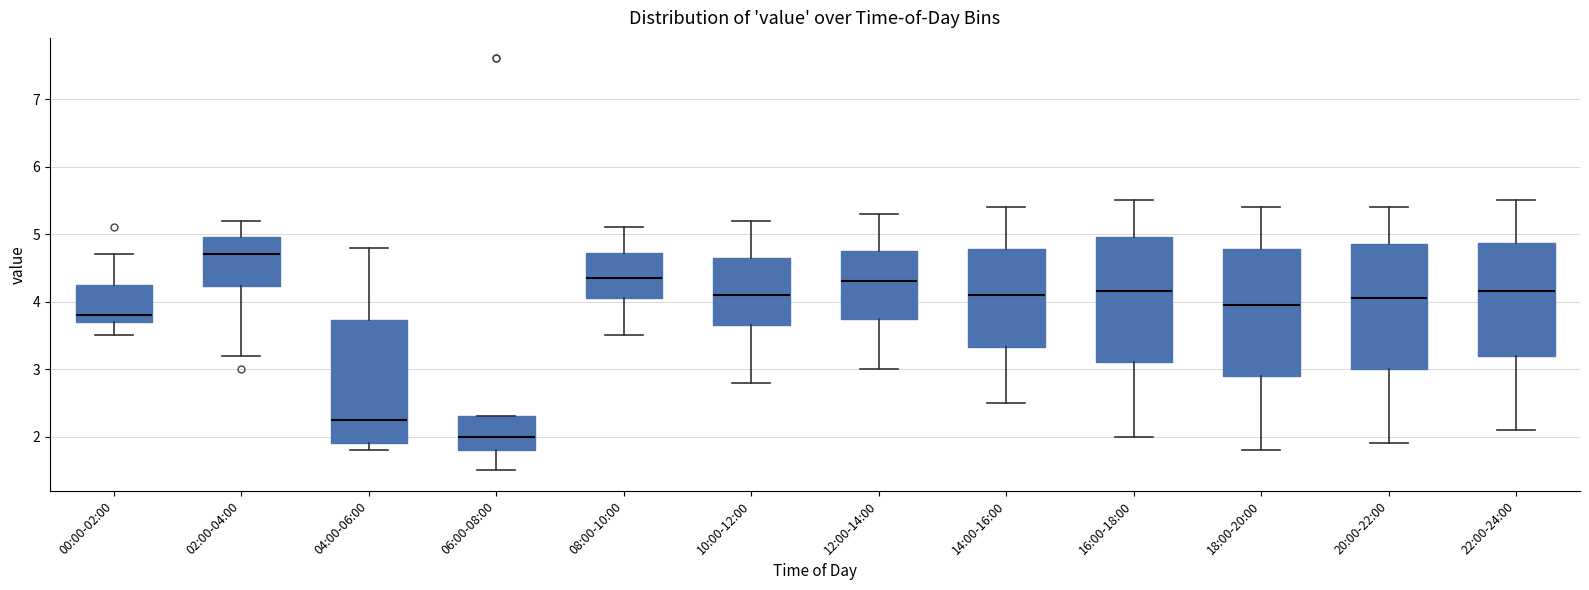

Where is the lower edge of the box for 00:00-02:00 on the y-axis? The values are not printed on the chart, so give them approximately, as read against the axis.

3.7